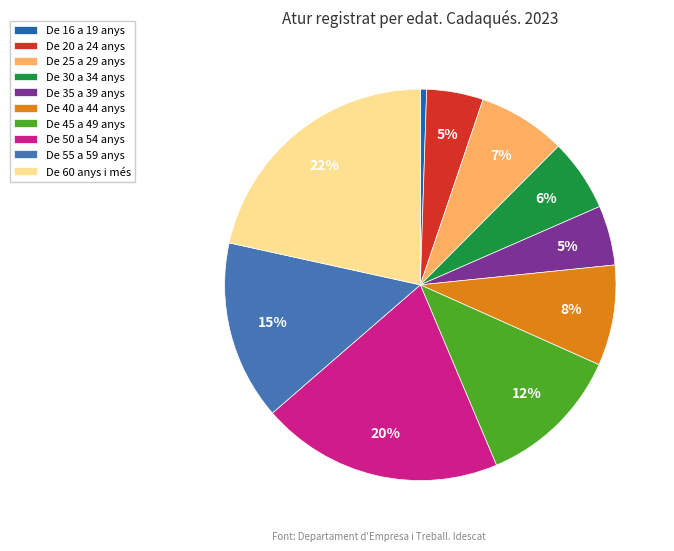

The De 20 a 24 anys slice represents 1% of the pie. True or false?

False